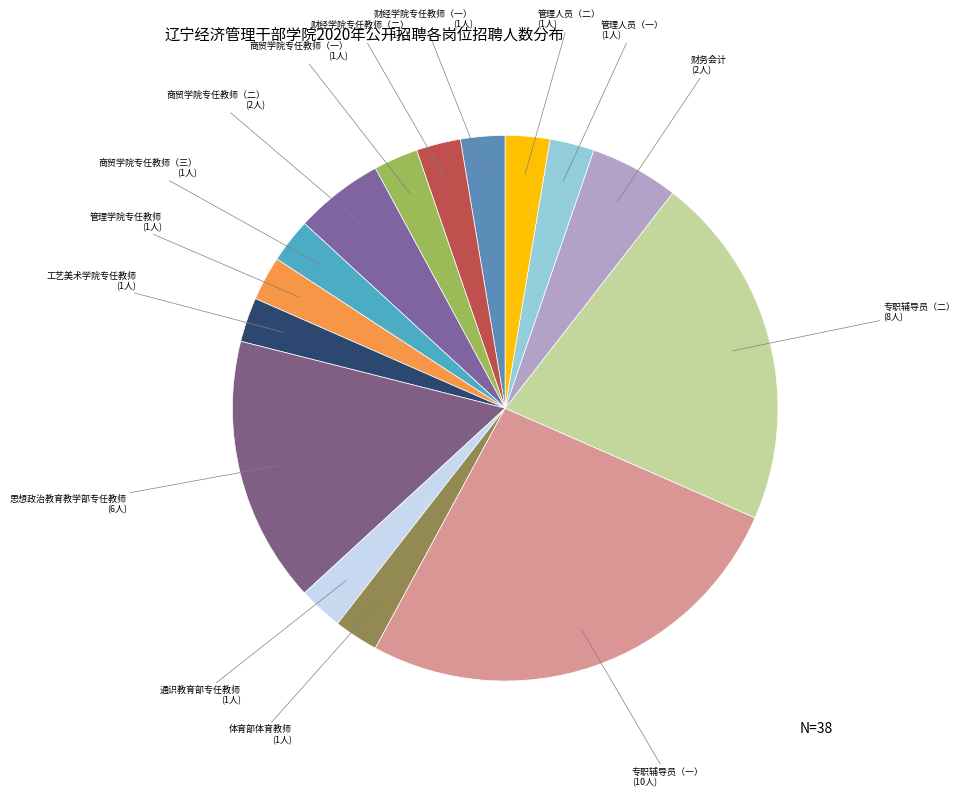

Count the number of slices in the pie.

15